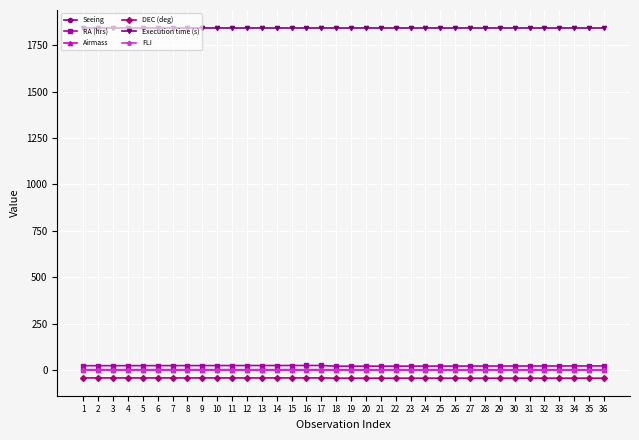

Which series has the largest range (max minus min)?

RA (hrs)